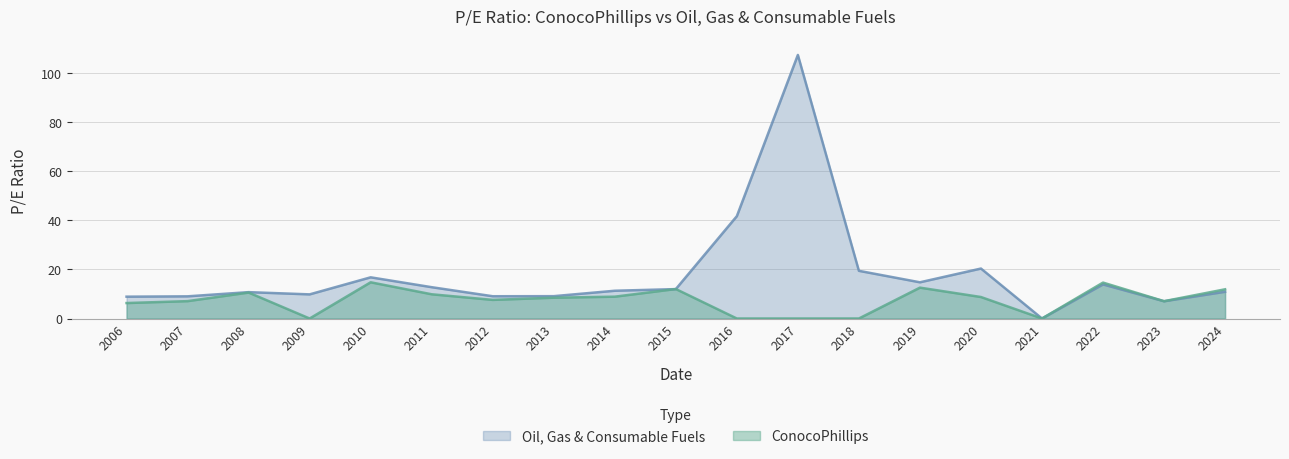

Is it true that Oil, Gas & Consumable Fuels equals 13.9 at 2022?

True